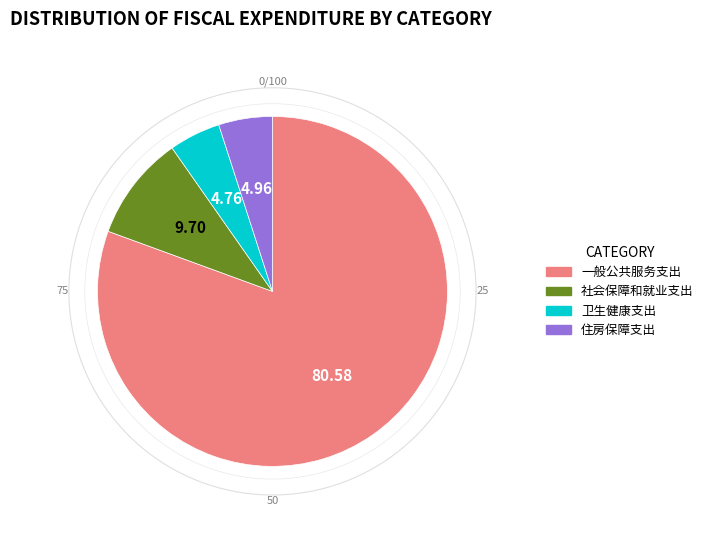

The 卫生健康支出 slice represents 5% of the pie. True or false?

True